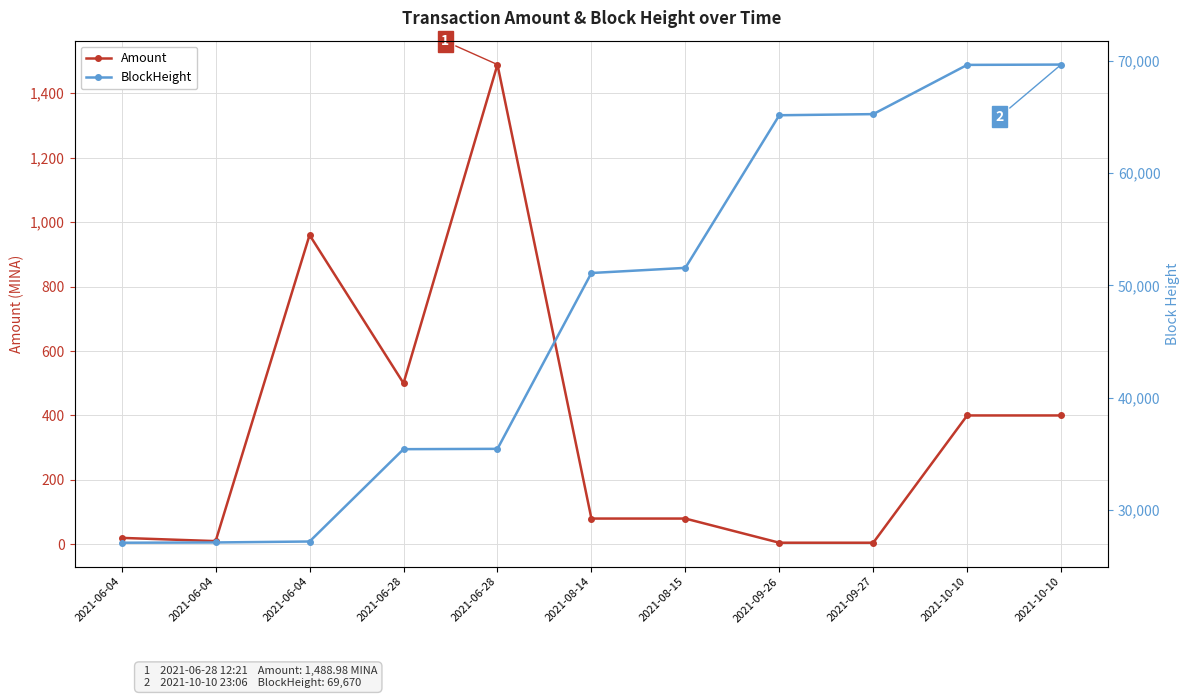

At which label is Amount closest to 746?

2021-06-04